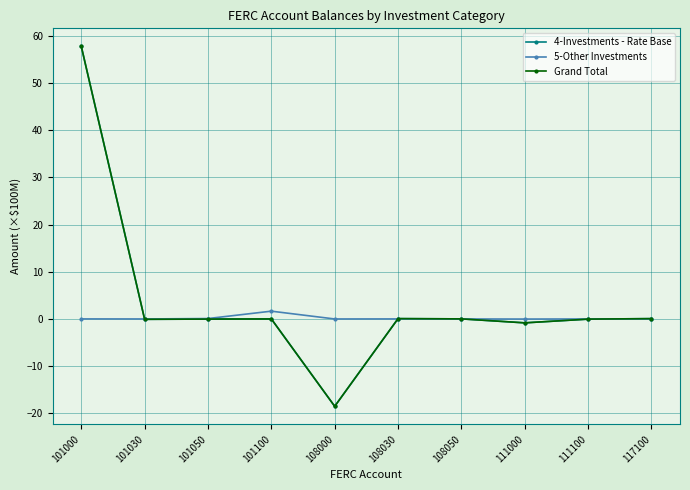

Is this an area chart (filled region under the line)?

No